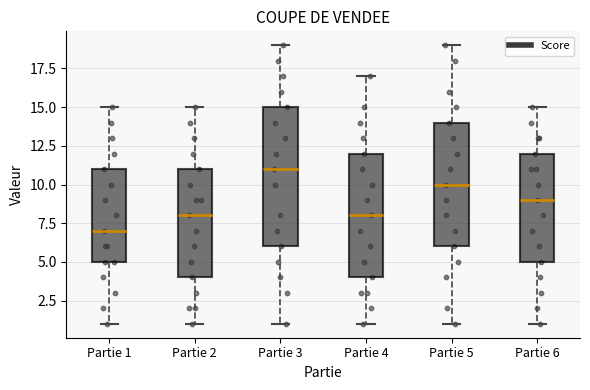

Reading left to right, read every box against the y-axis: the position of its median line, the range the box covers, and the ends of its whiskers. The values are not printed on the chart, so give them approximately, as read against the axis.

Partie 1: median 7, box 5 to 11, whiskers 1 to 15
Partie 2: median 8, box 4 to 11, whiskers 1 to 15
Partie 3: median 11, box 6 to 15, whiskers 1 to 19
Partie 4: median 8, box 4 to 12, whiskers 1 to 17
Partie 5: median 10, box 6 to 14, whiskers 1 to 19
Partie 6: median 9, box 5 to 12, whiskers 1 to 15